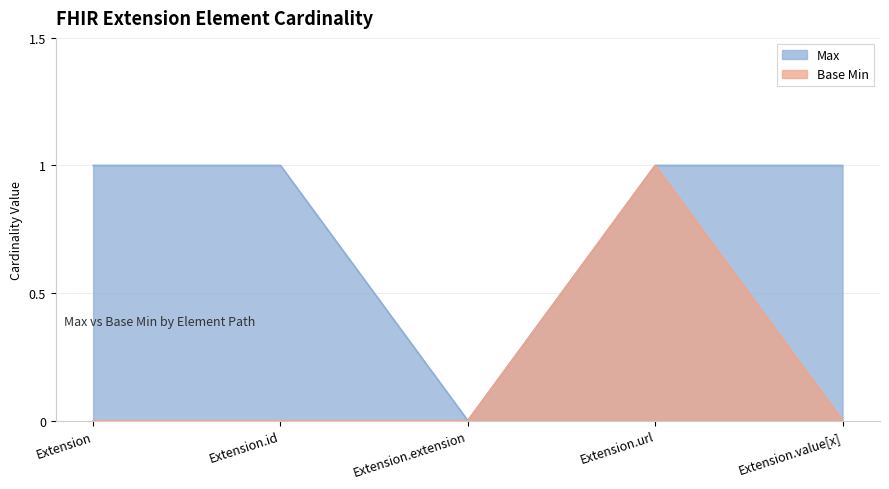

Reading left to right, extract all data points from this chart.

Max: 1	1	0	1	1
Base Min: 0	0	0	1	0